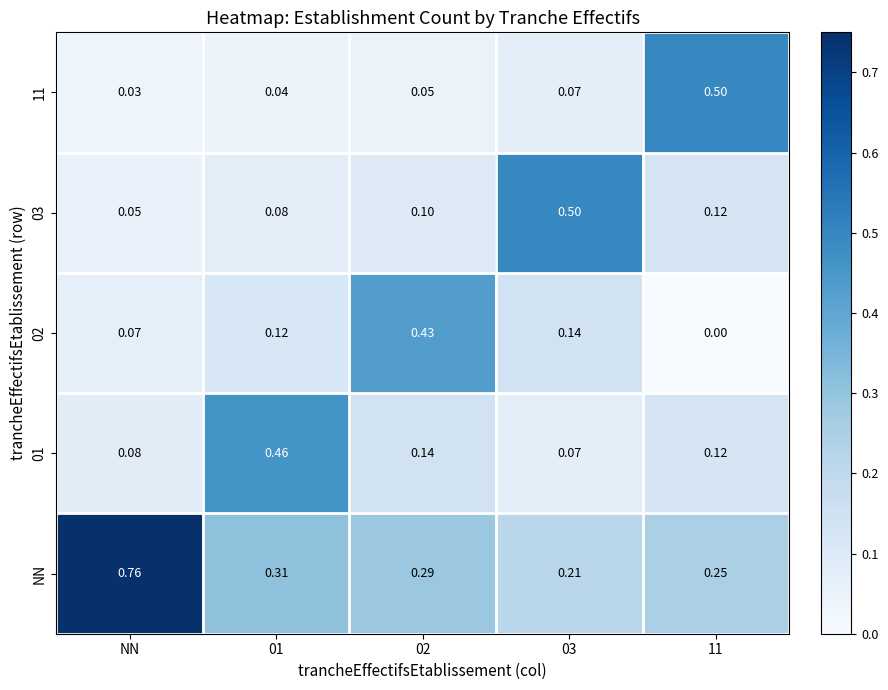

Which series changed the most between NN and 02?

NN